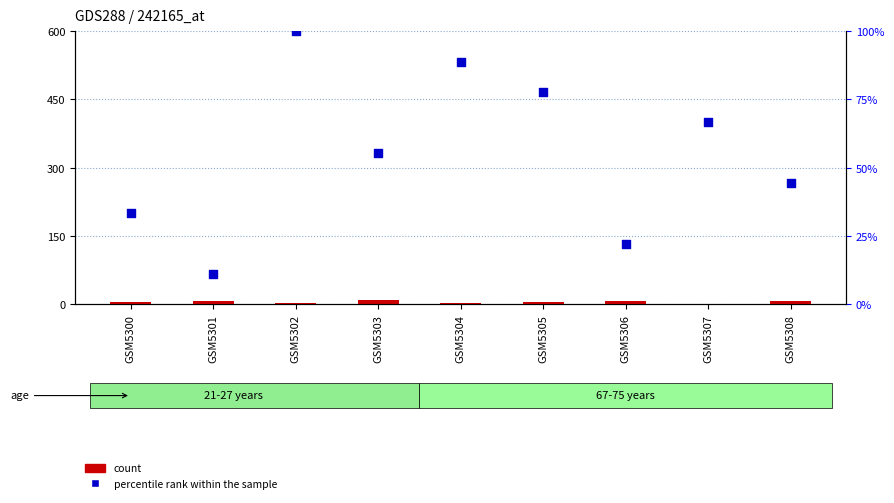

Is the value of percentile rank within the sample at GSM5304 greater than the value of count at GSM5305?

Yes